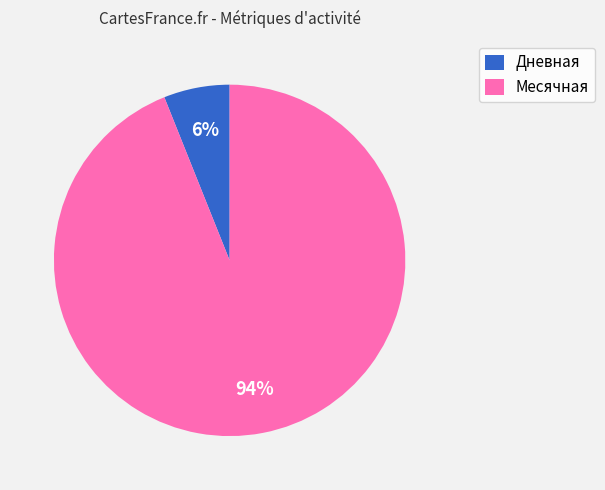

Which has a higher value, Дневная or Месячная?

Месячная